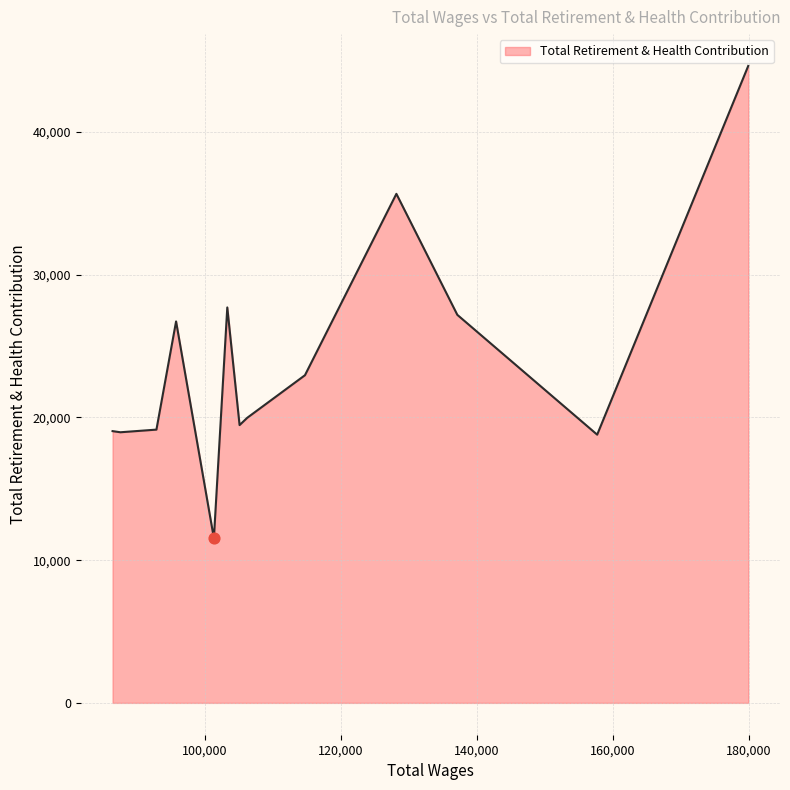

What is the minimum value shown in the chart?

11537